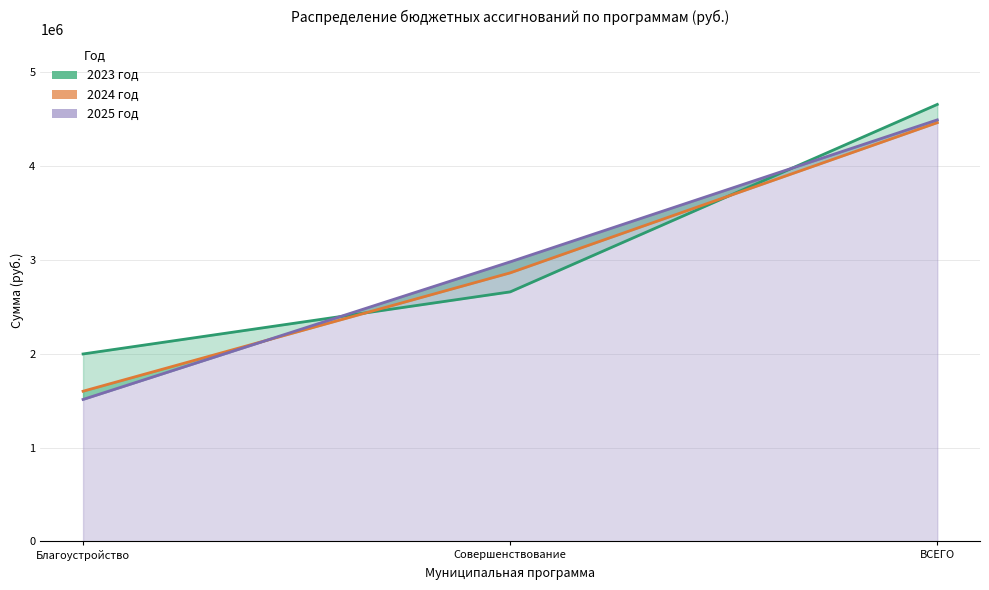

What is the label of the 3rd point from the left?

ВСЕГО